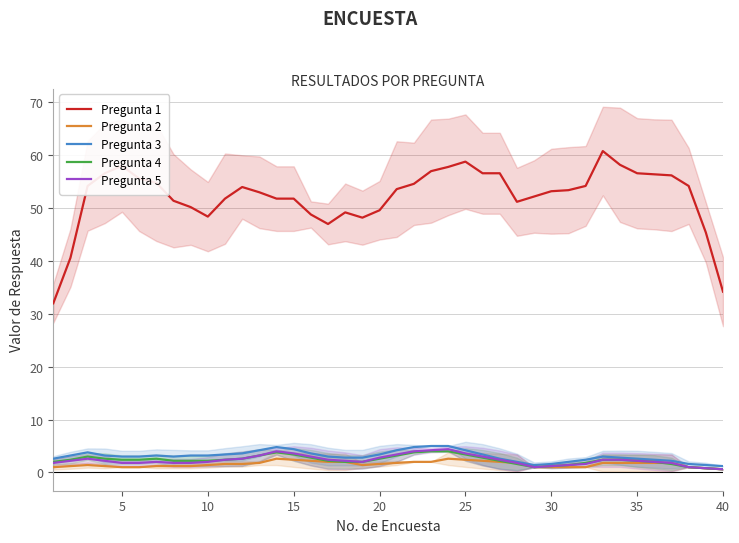

How many series are shown in this chart?

5